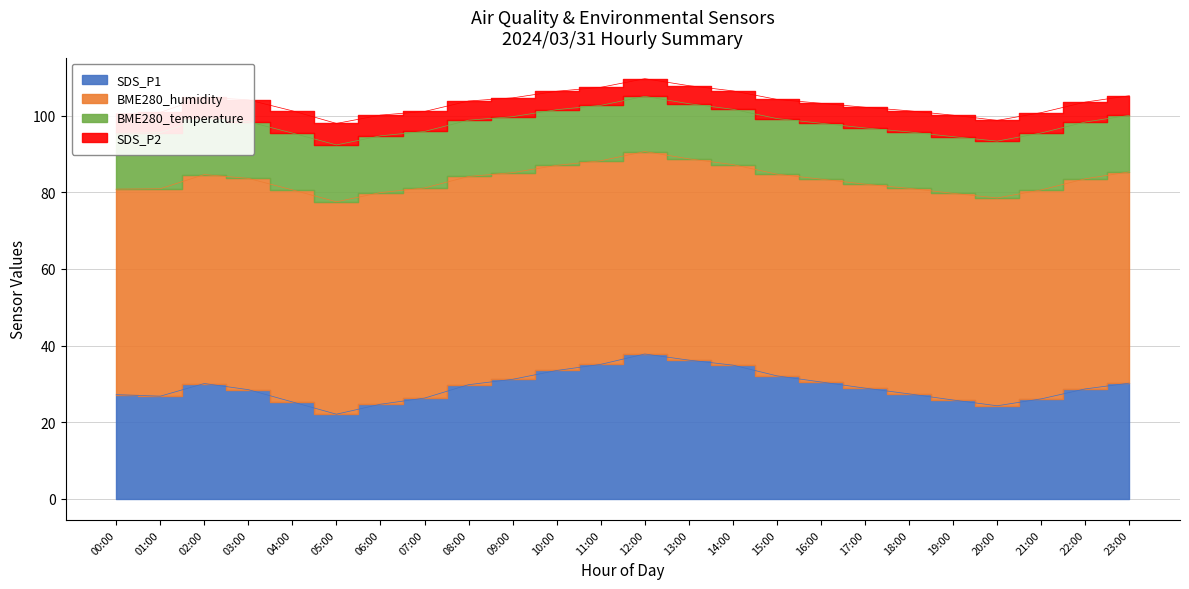

True or false: SDS_P2 and SDS_P1 intersect in this chart.

False